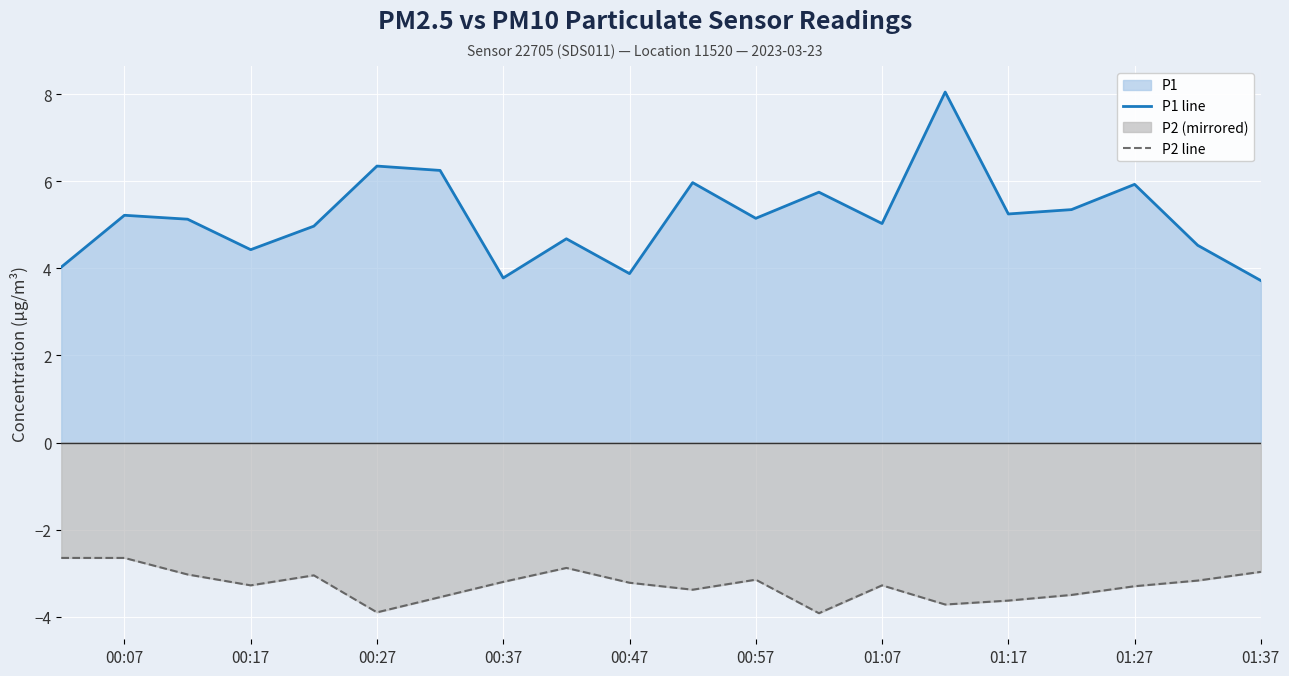

Which series has the widest spread of values?

P1 line